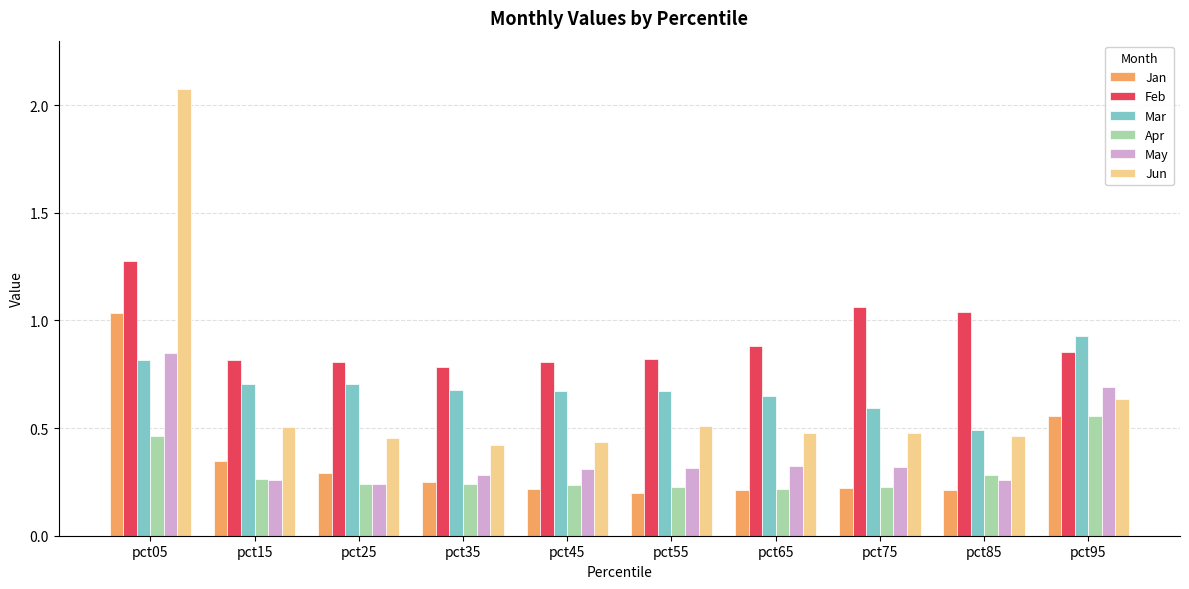

Which category has the highest value in the Jan series?

pct05